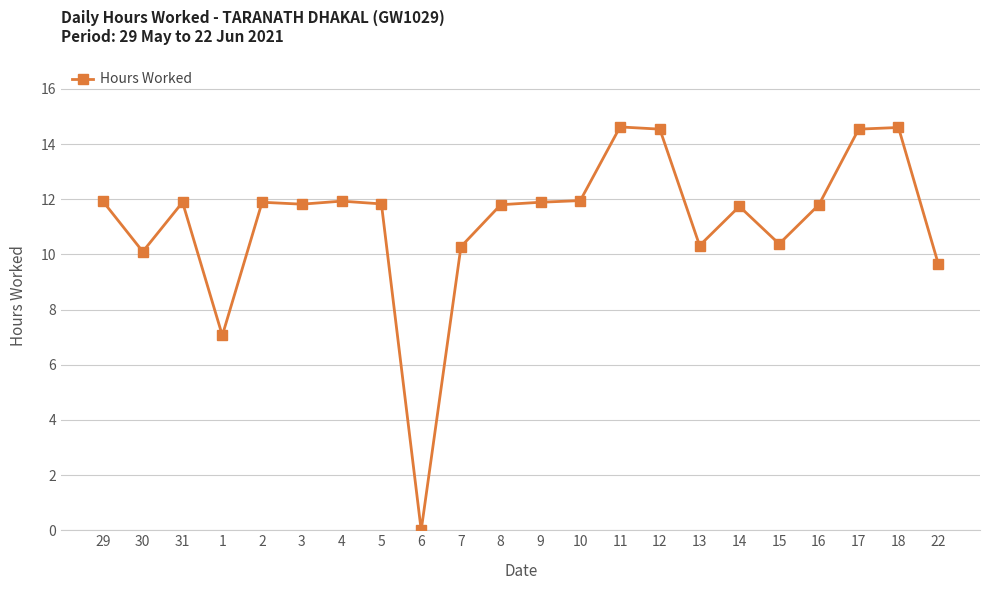

Approximately how many times larger is the value at 5 compared to 31?

1.0